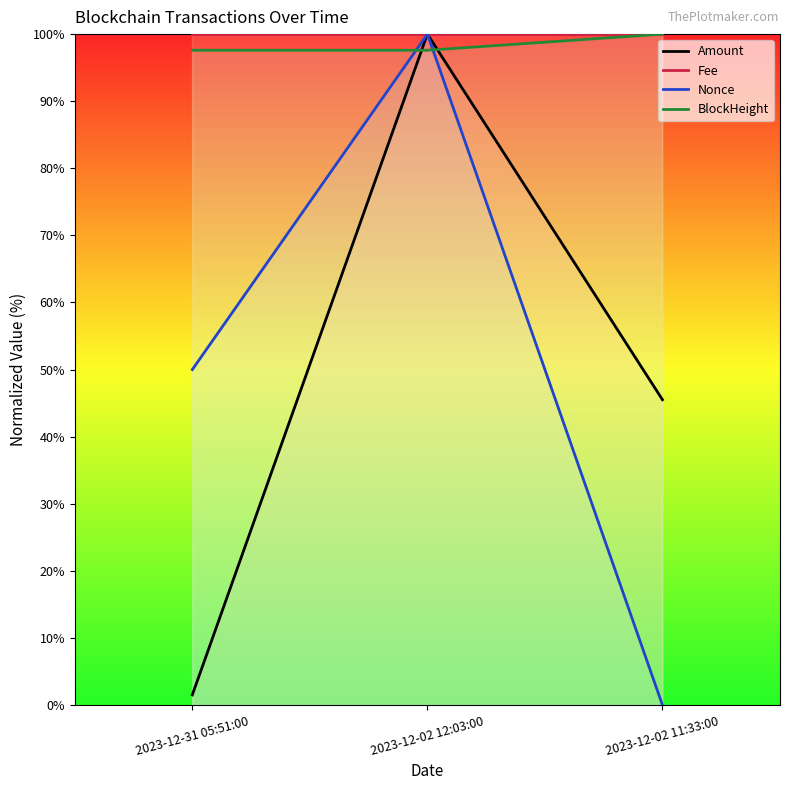

At which label does Nonce first exceed 50?

2023-12-02 12:03:00